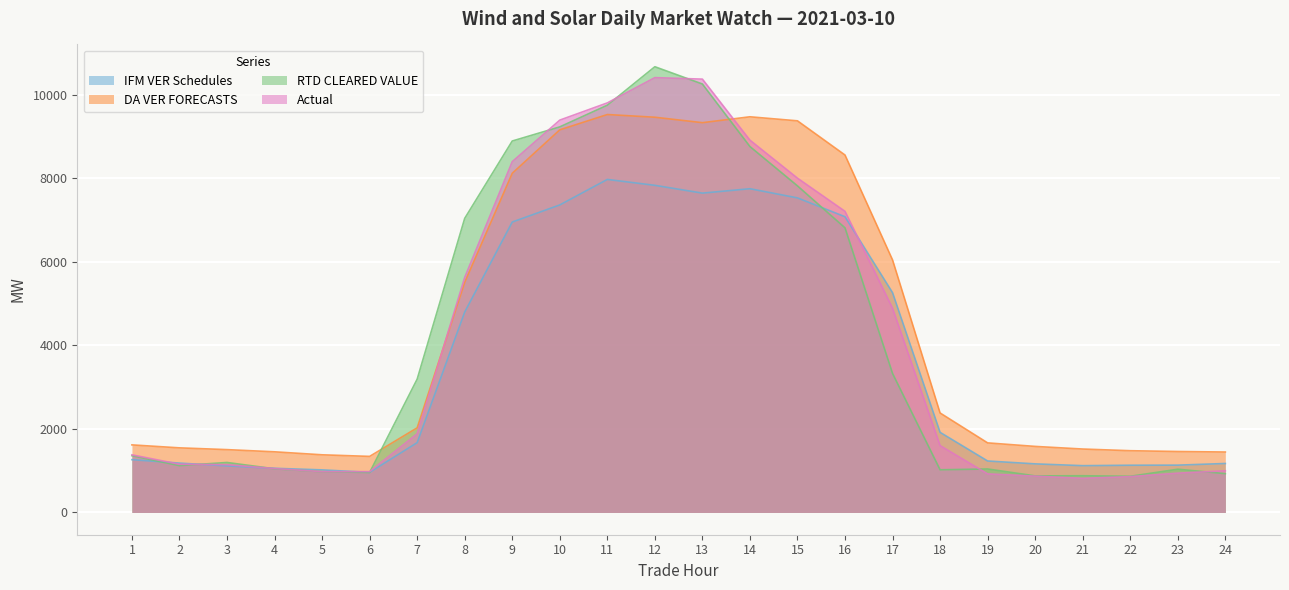

Between which two adjacent categories do DA VER FORECASTS and Actual first intersect?

7 and 8